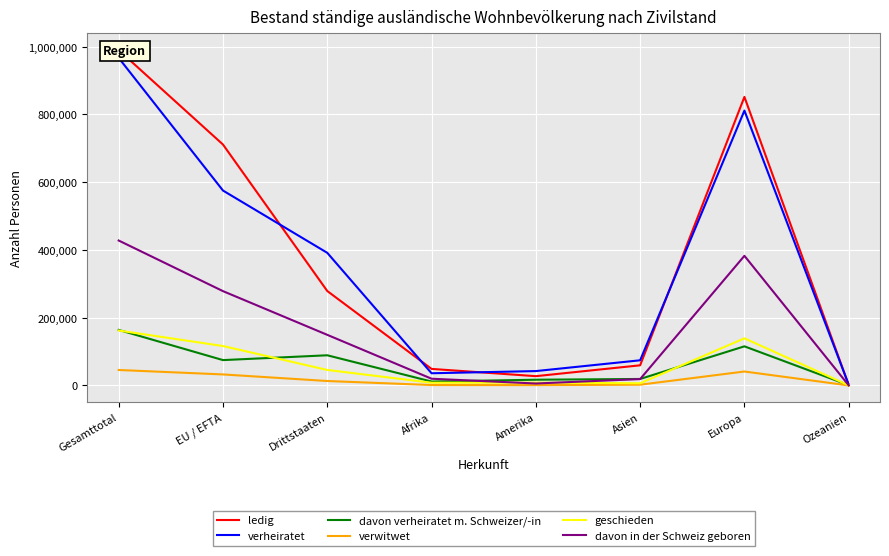

Read the verwitwet value at Ozeanien.

33